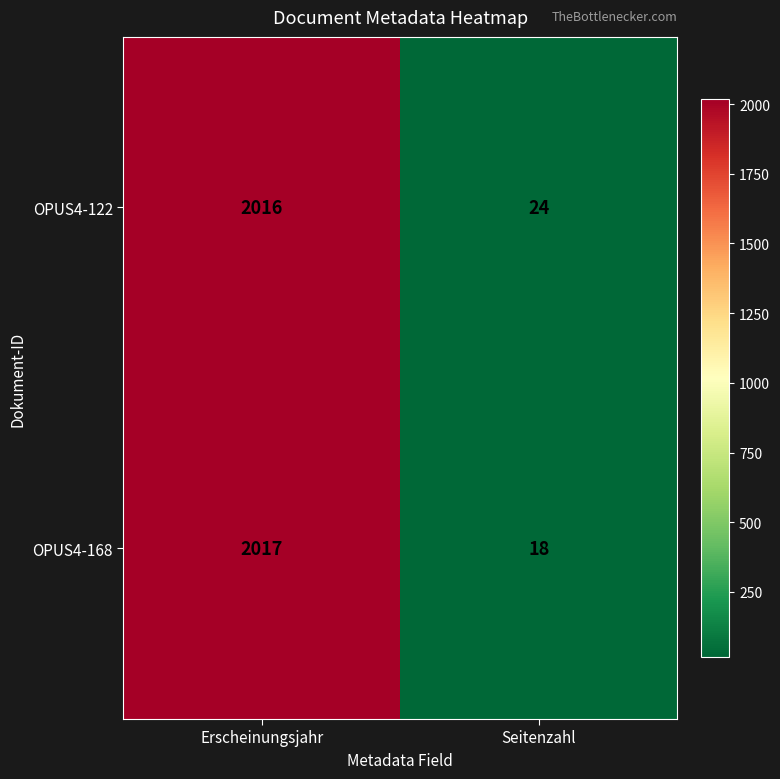

Is it true that OPUS4-122 equals 3048 at Erscheinungsjahr?

False